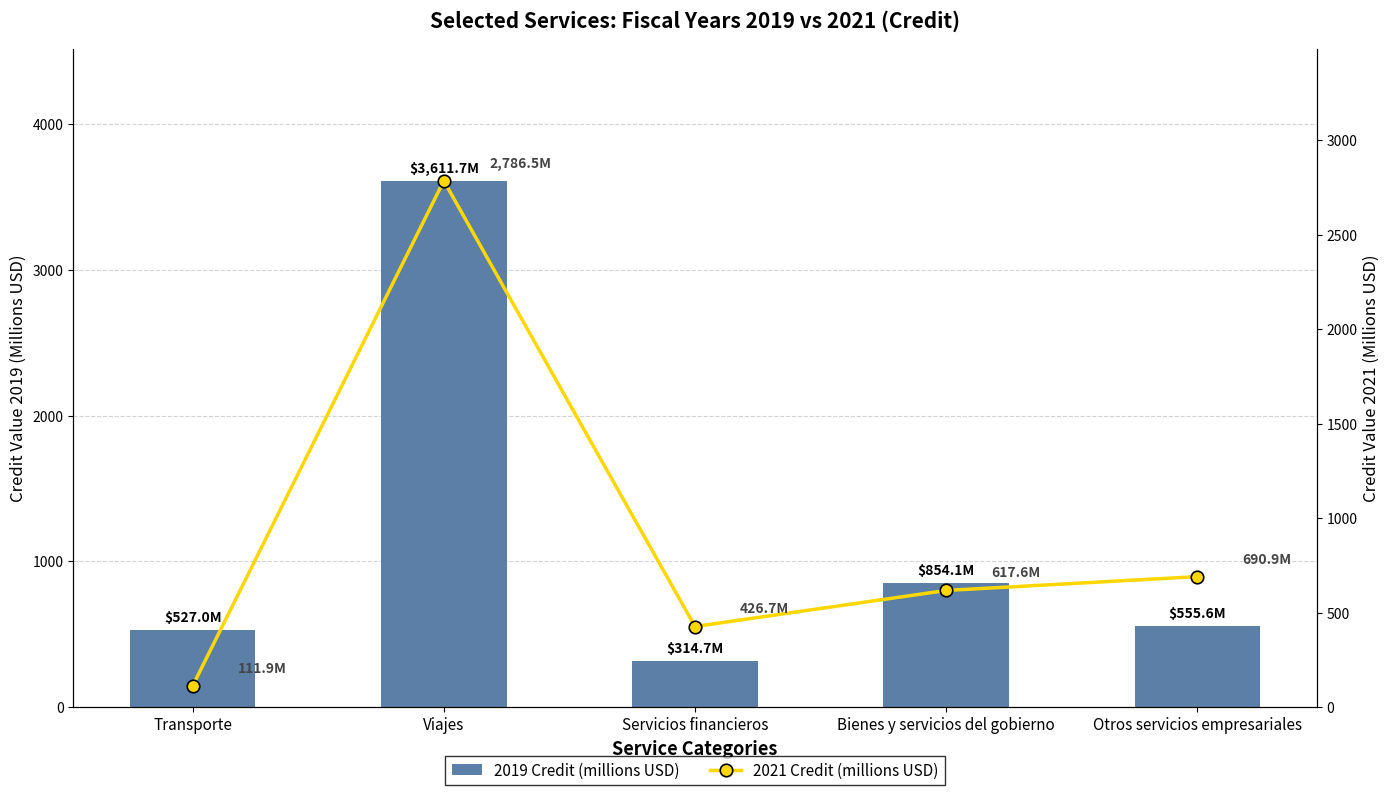

The value of 2019 Credit (millions USD) at Bienes y servicios del gobierno is 1265.4. True or false?

False